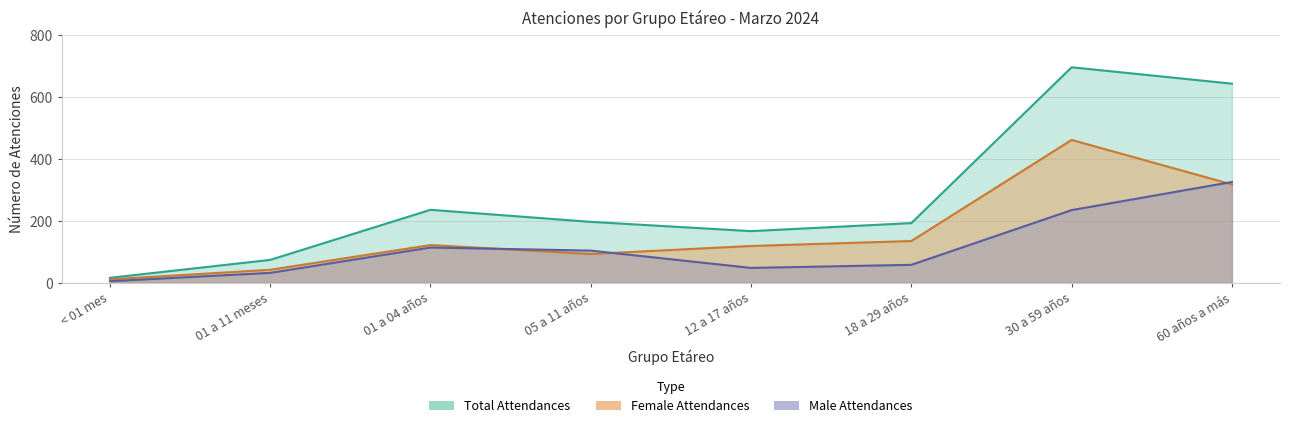

How many data points does each series have?

8